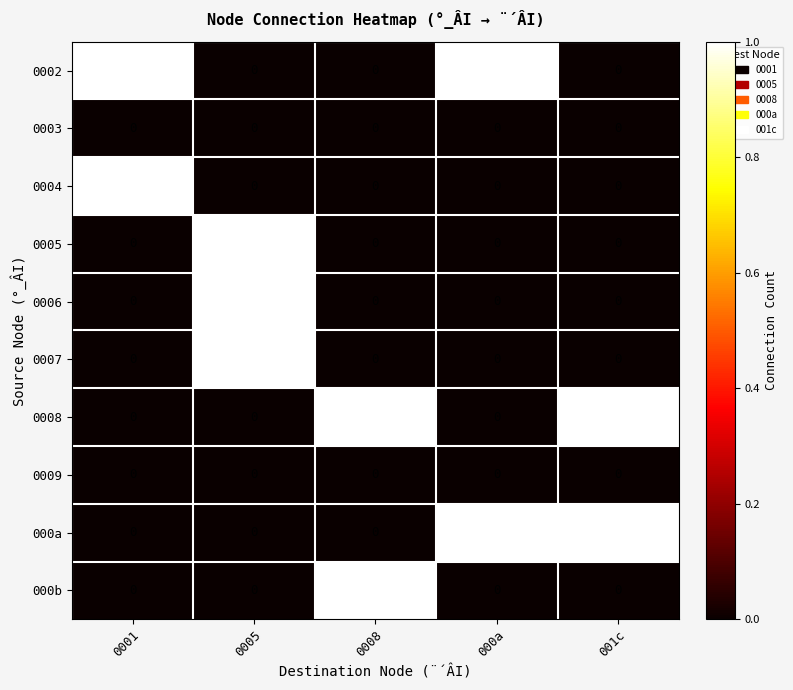

Count the 0002 values in the range 0 to 1.

5